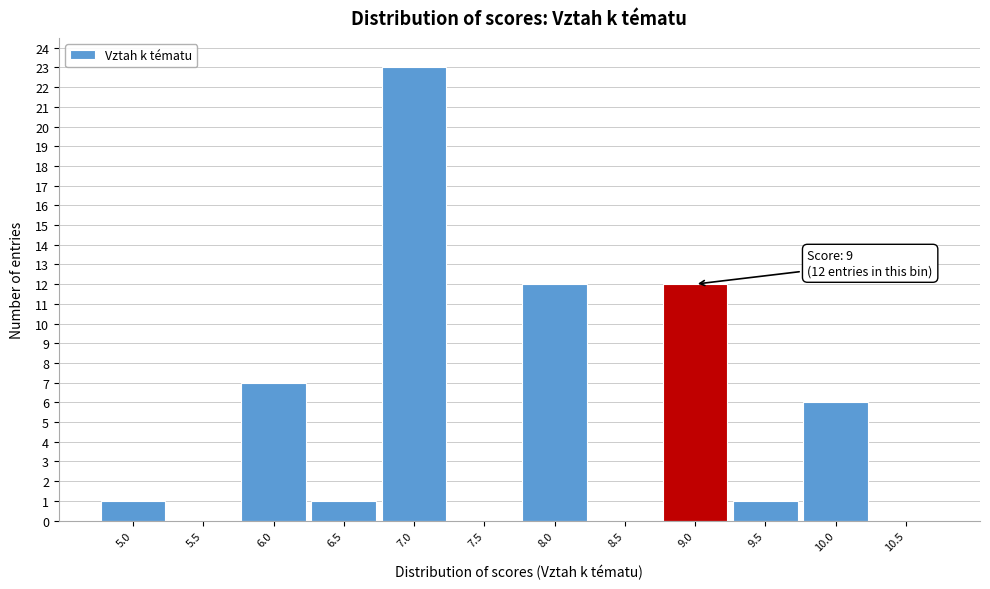

Over which range of the x-axis is the bar tallest?

6.75 to 7.25